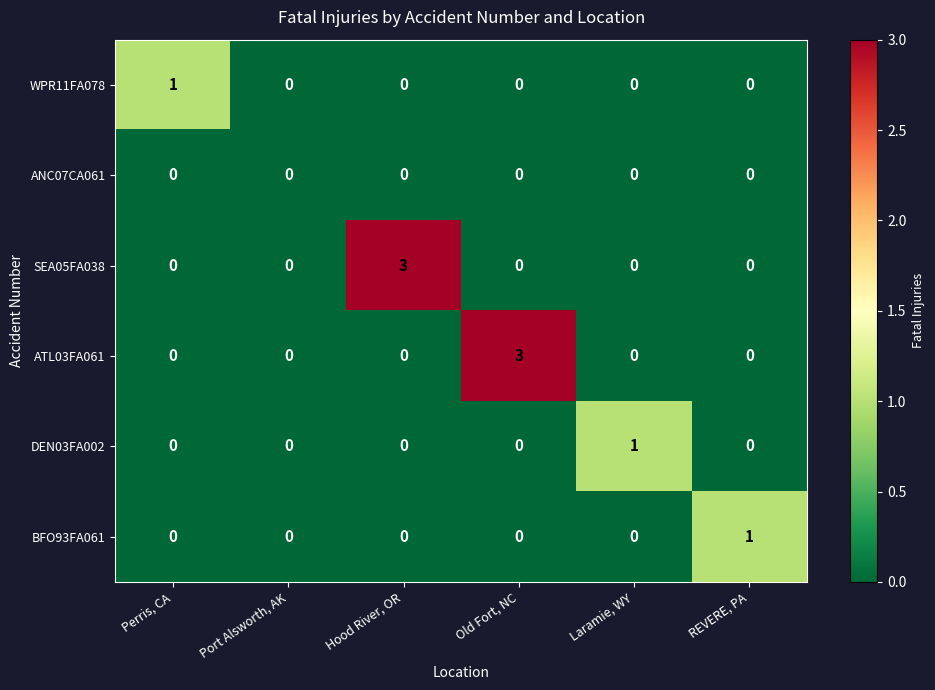

What is the difference between the highest and lowest values at Old Fort, NC?

3